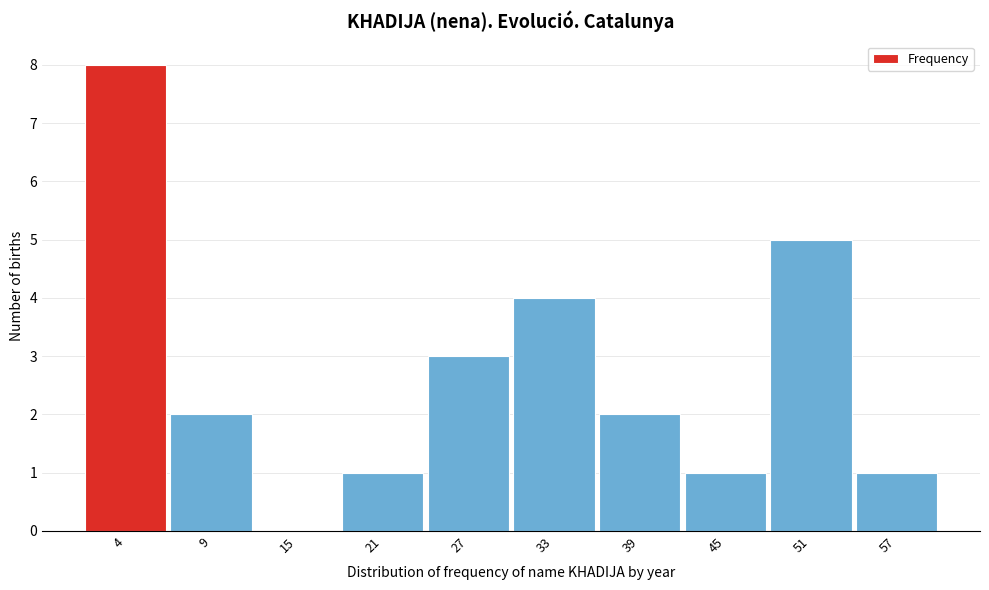

Reading left to right, transcribe all the data shown in this chart.

4=8	9=2	15=0	21=1	27=3	33=4	39=2	45=1	51=5	57=1